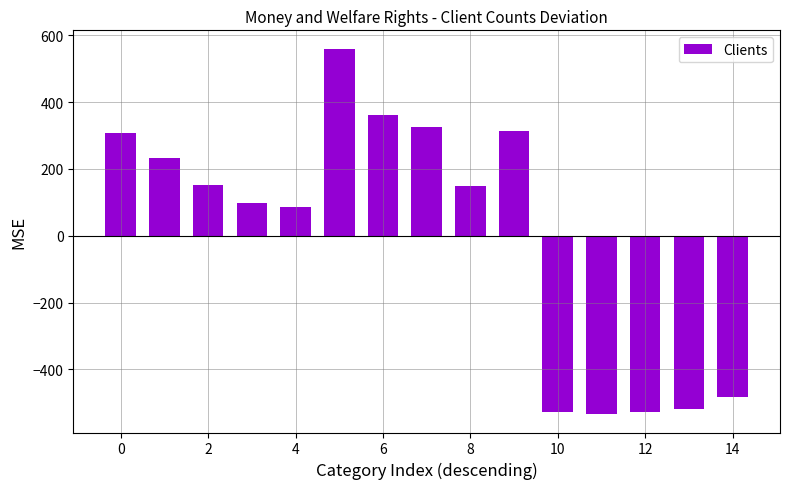

What is the value of the 7th bar from the left?

360.5